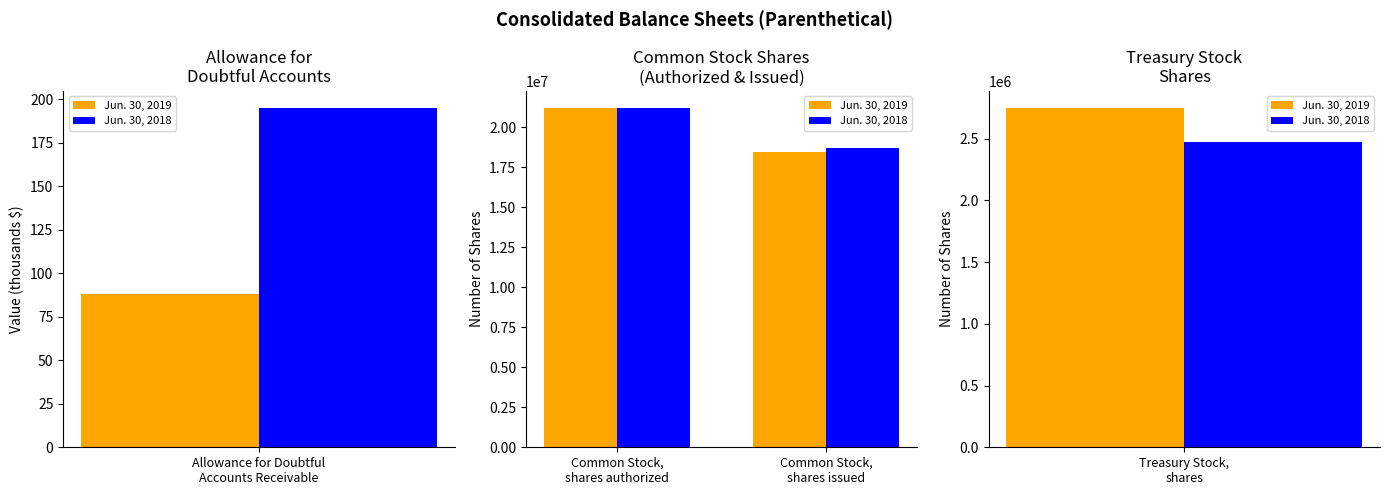

What are all the series names shown in the legend?

Jun. 30, 2019, Jun. 30, 2018